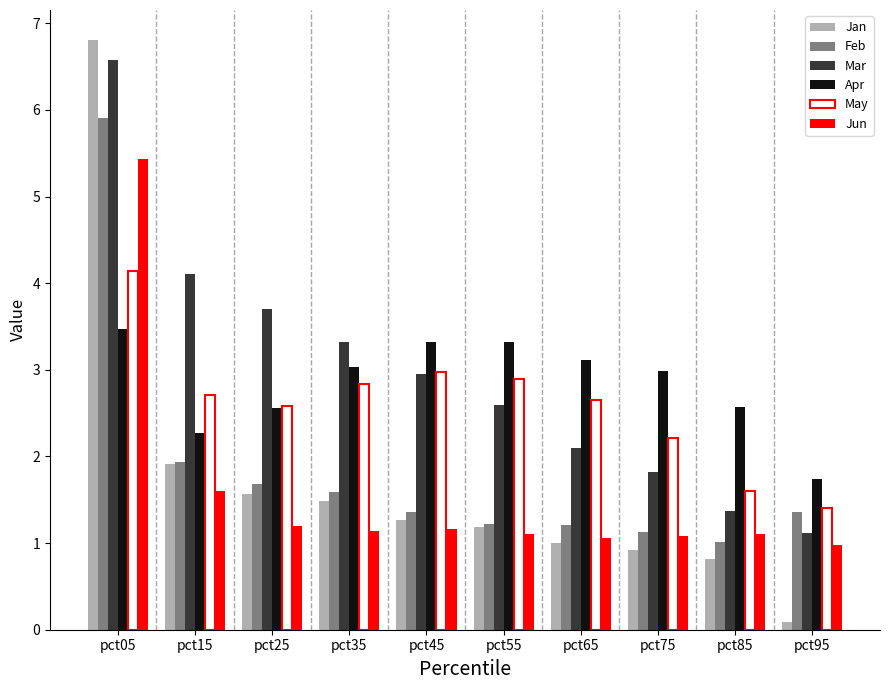

What is the difference between the maximum and minimum values in the Feb series?

4.9